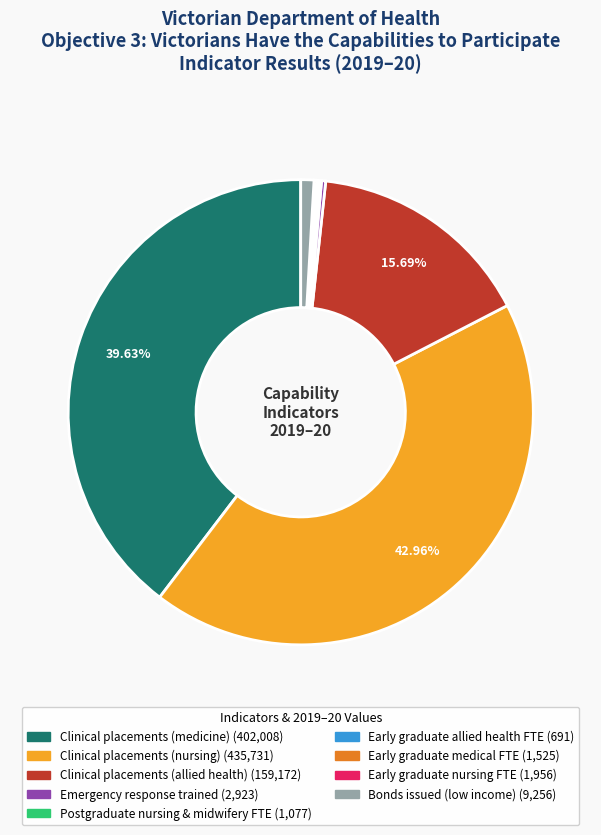

Is the sum of Emergency response trained and Clinical placements (allied health) greater than half?

No